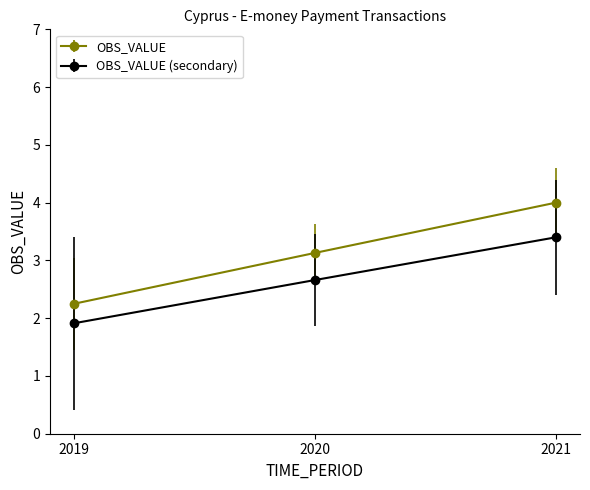

Which series has the largest range (max minus min)?

OBS_VALUE